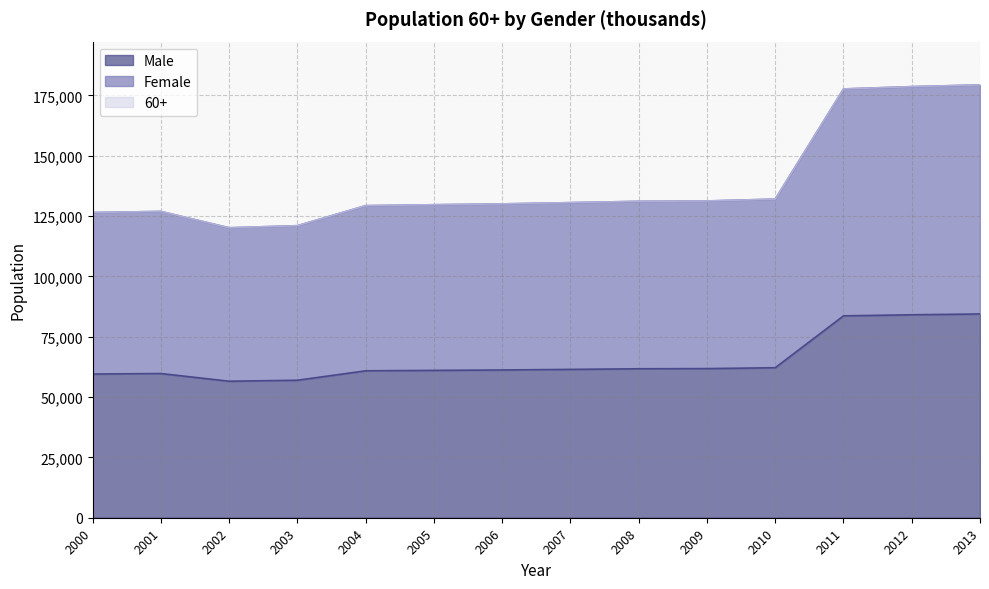

What is the difference between the maximum and minimum values in the Male series?

27873.6